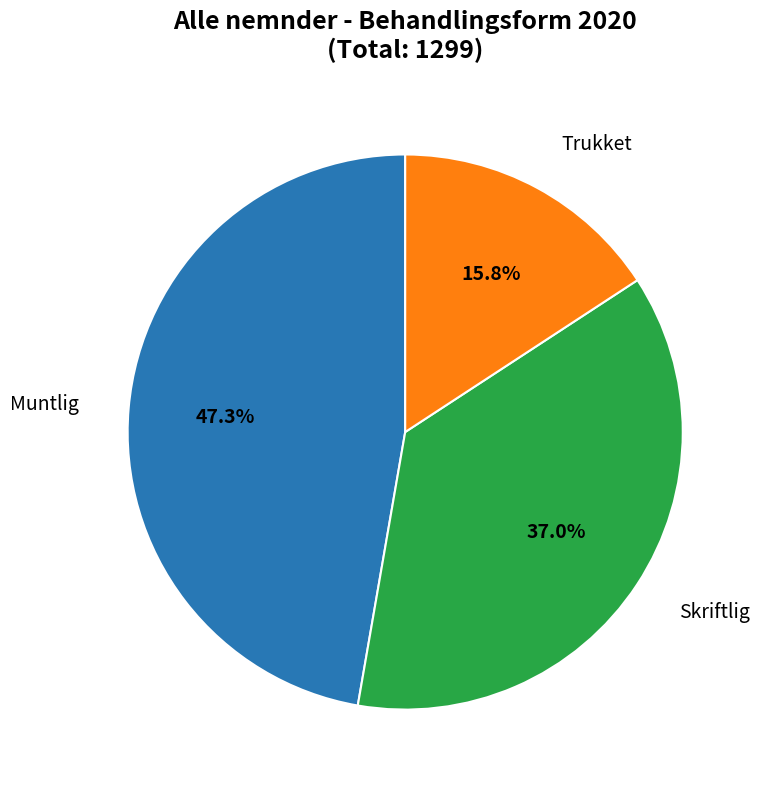

What percentage is the Trukket slice, to the nearest percent?

16%